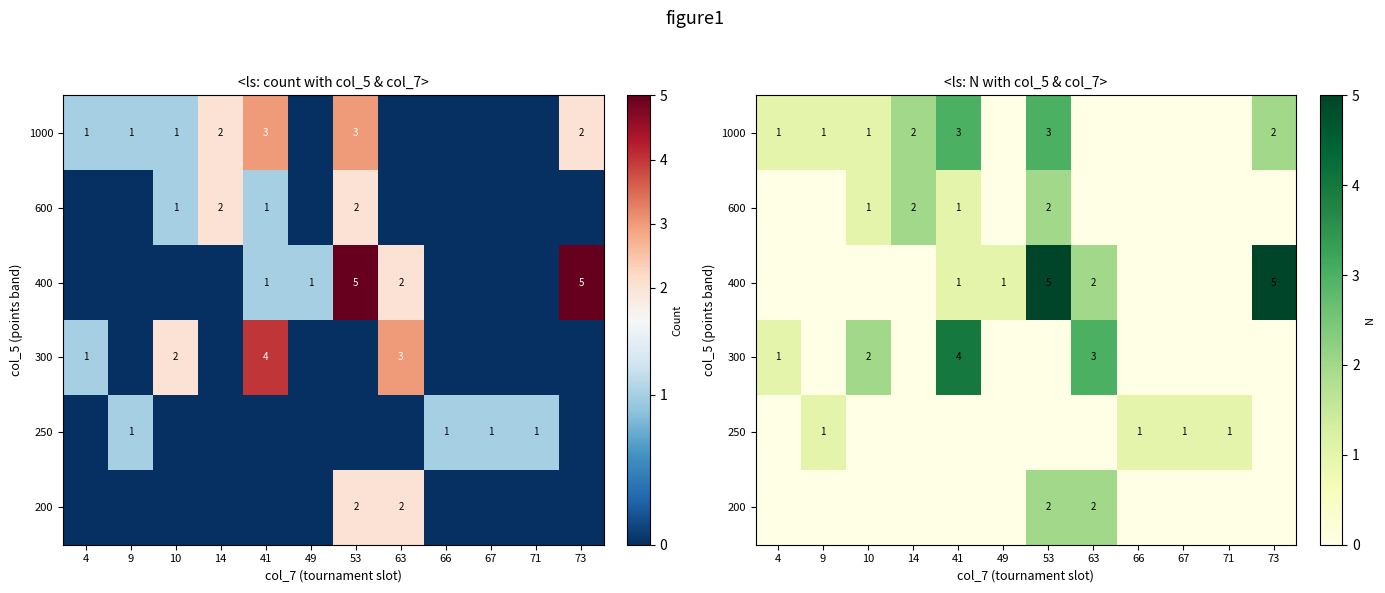

Is it true that 200 equals 0 at 49?

True